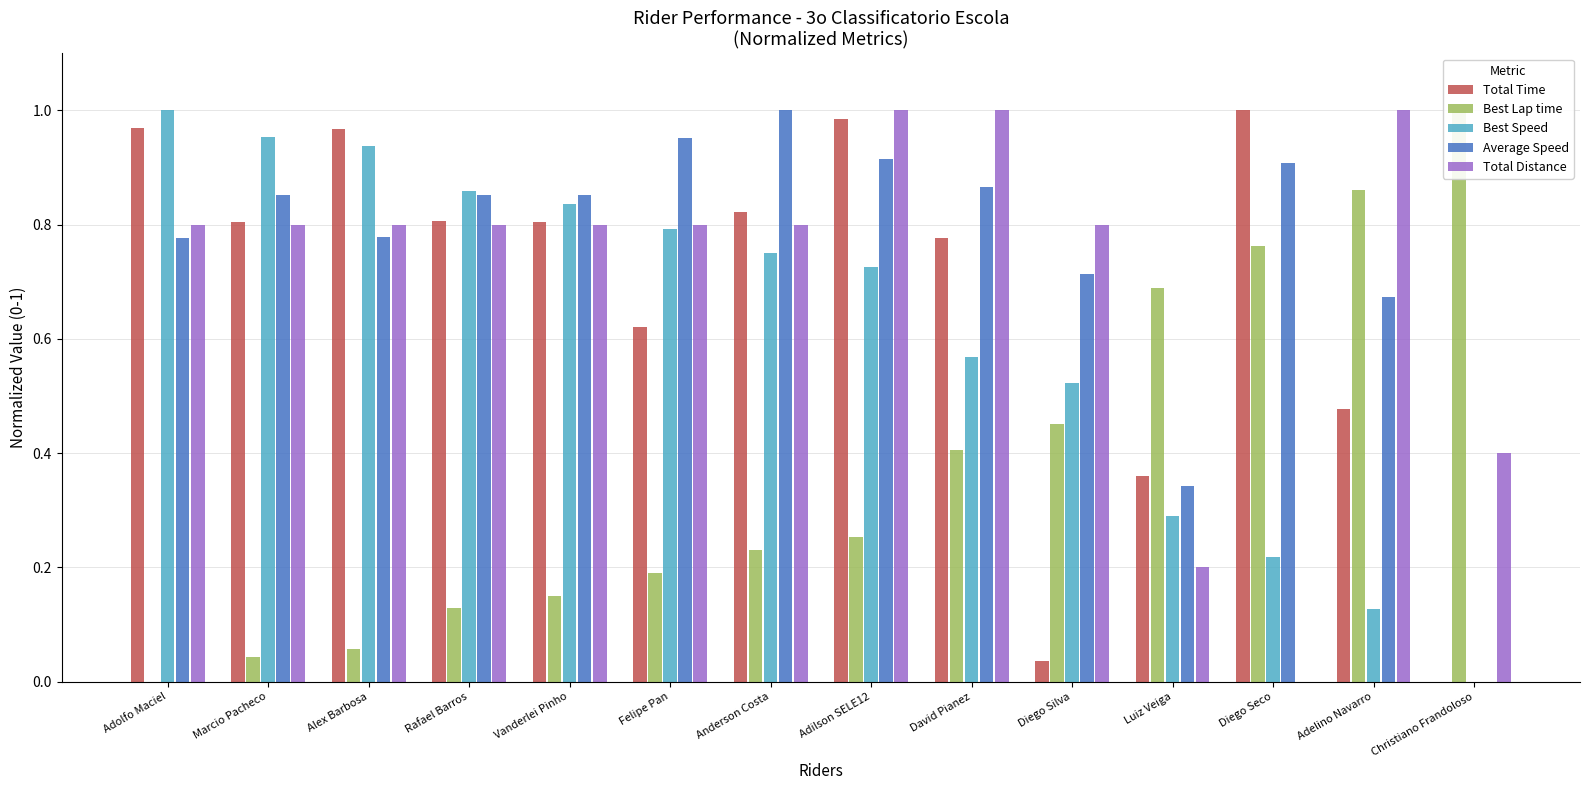

What is the difference between the Total Distance values at Adelino Navarro and Felipe Pan?

0.2